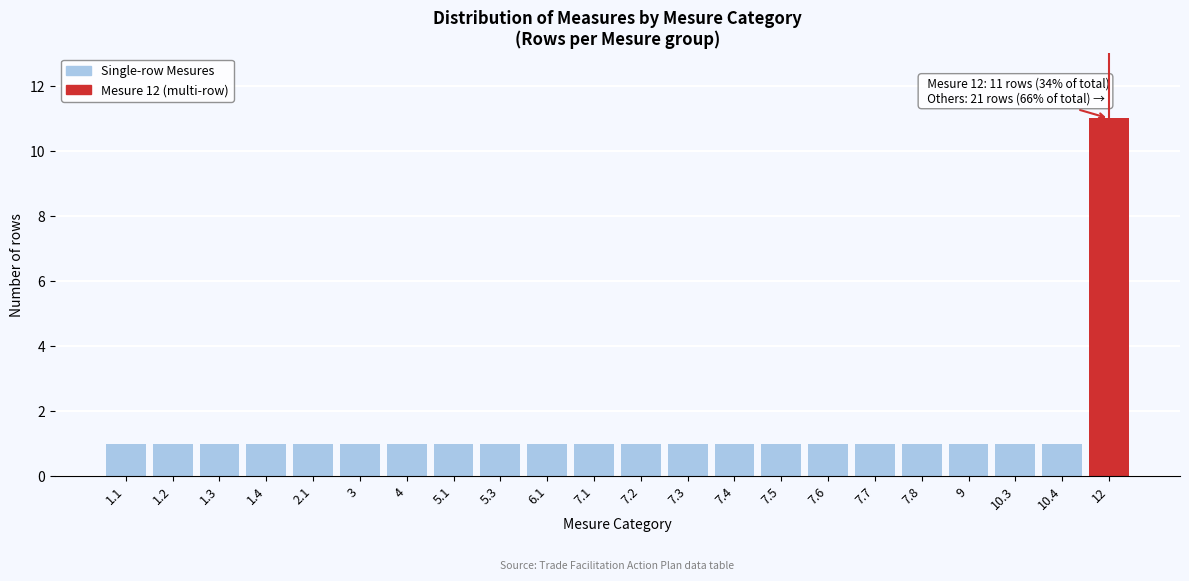

Reading left to right, list all the values displayed in this chart.

1	1	1	1	1	1	1	1	1	1	1	1	1	1	1	1	1	1	1	1	1	11